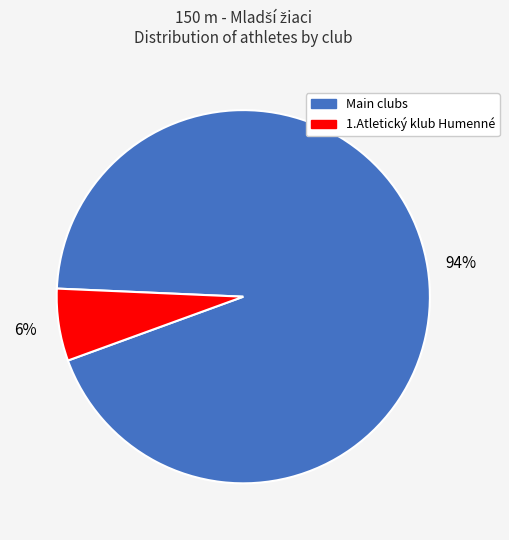

To the nearest percent, what is the average slice percentage?

50%